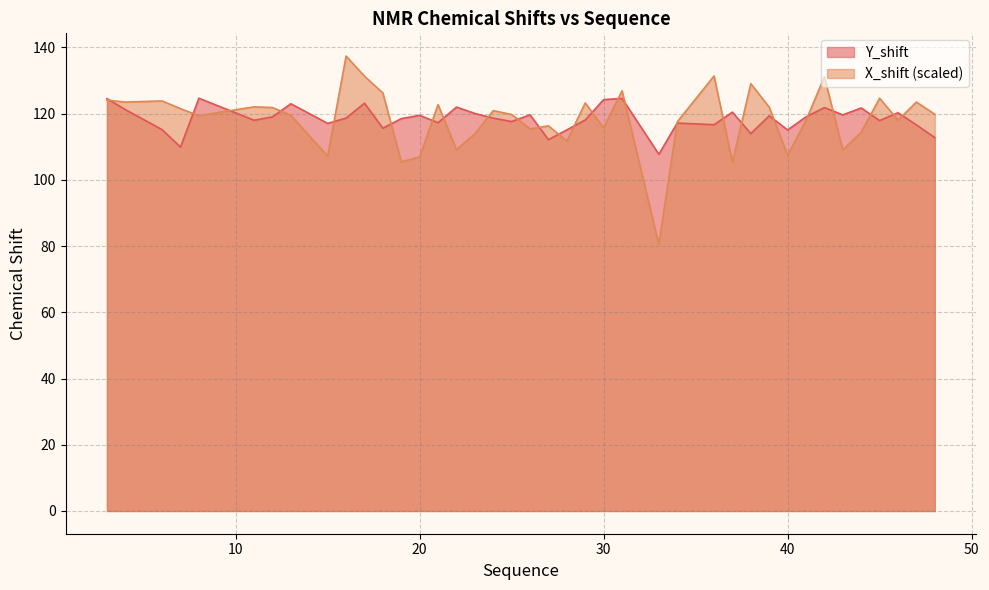

True or false: Y_shift has more than 1 interior local peaks.

True